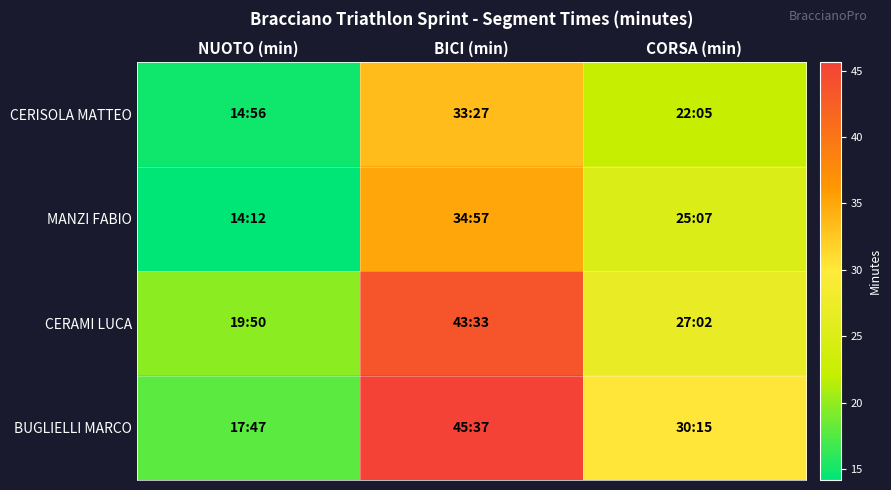

At which category is the sum across all series the highest?

BICI (min)